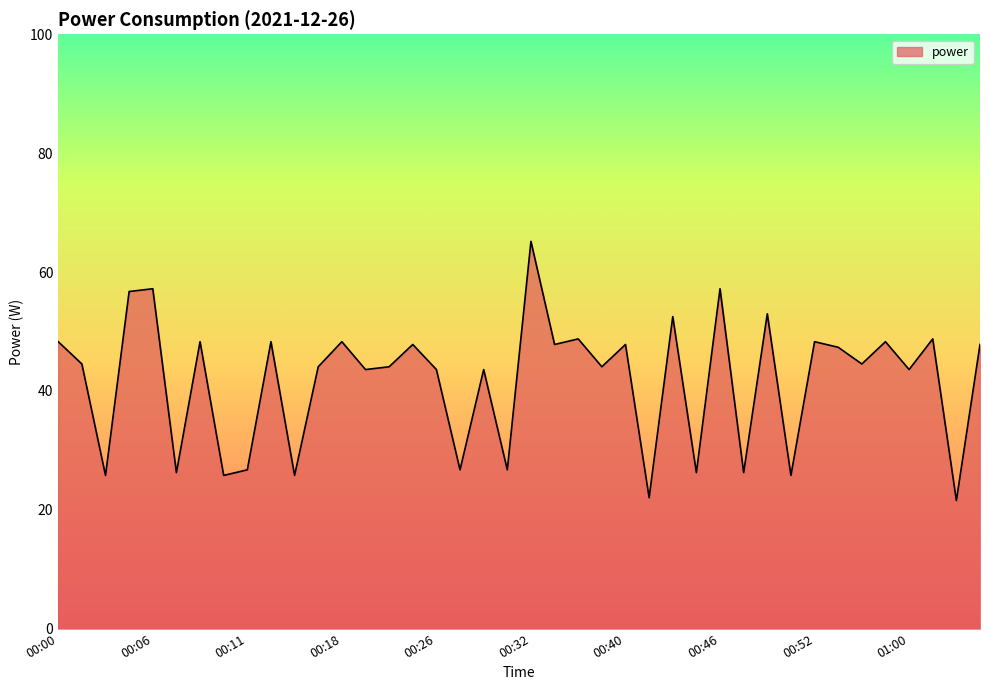

What is the sum of all values?

1668.7